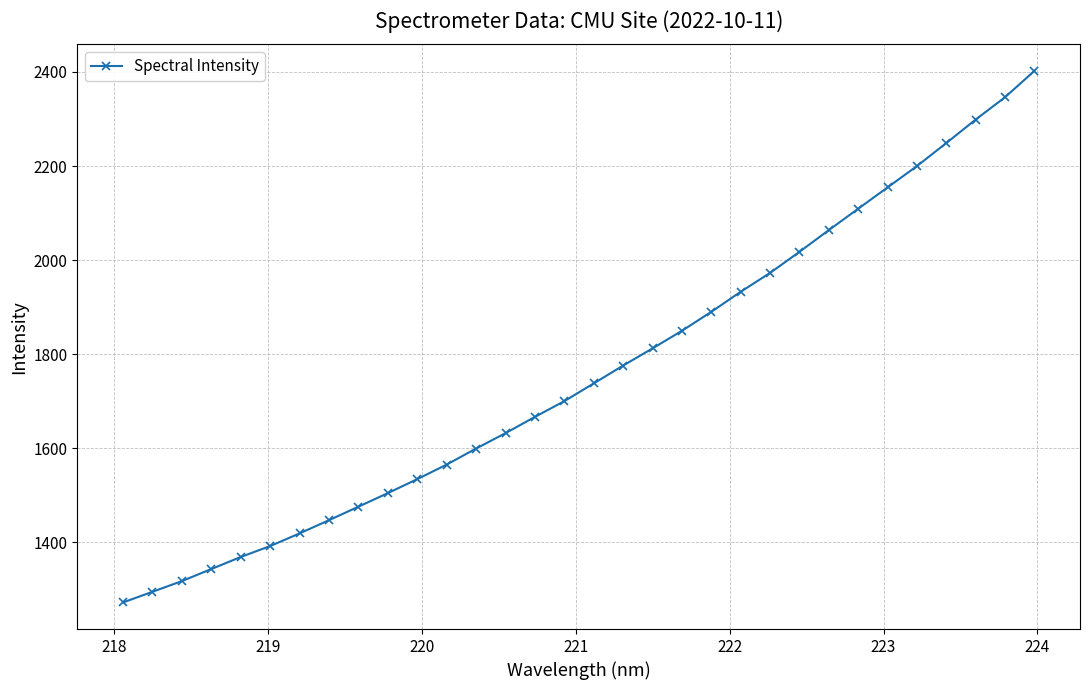

What is the sum of all values?

56350.3